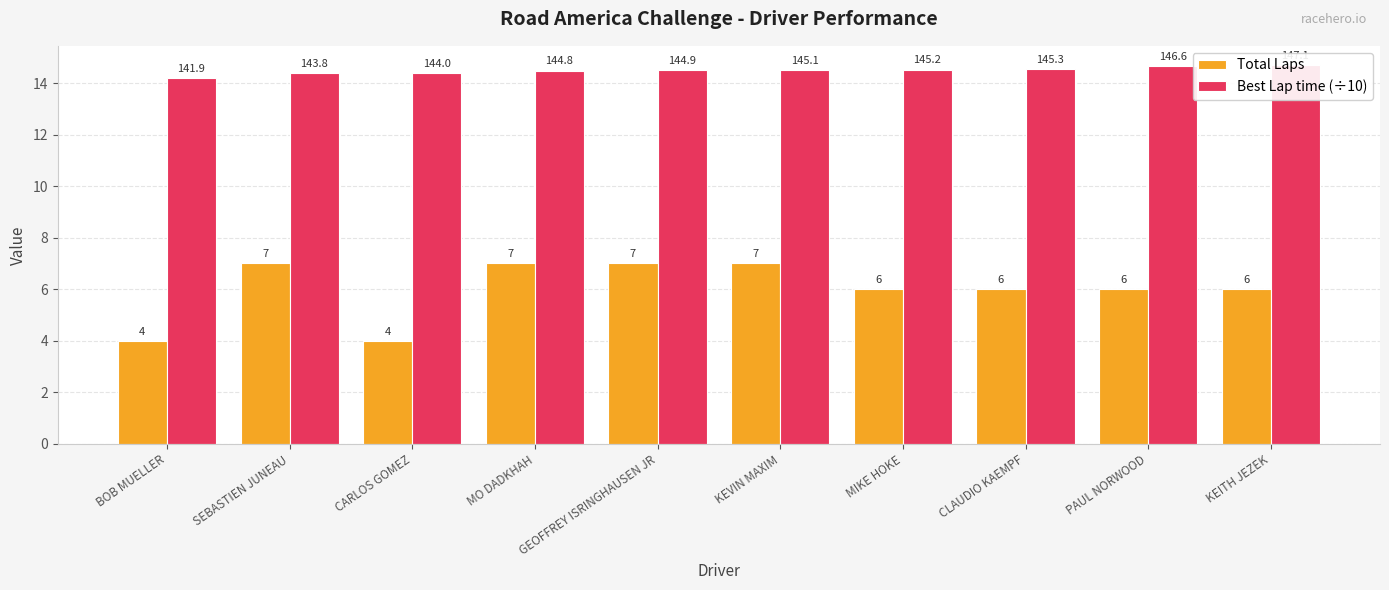

Which category has the highest value in the Best Lap time (÷10) series?

KEITH JEZEK